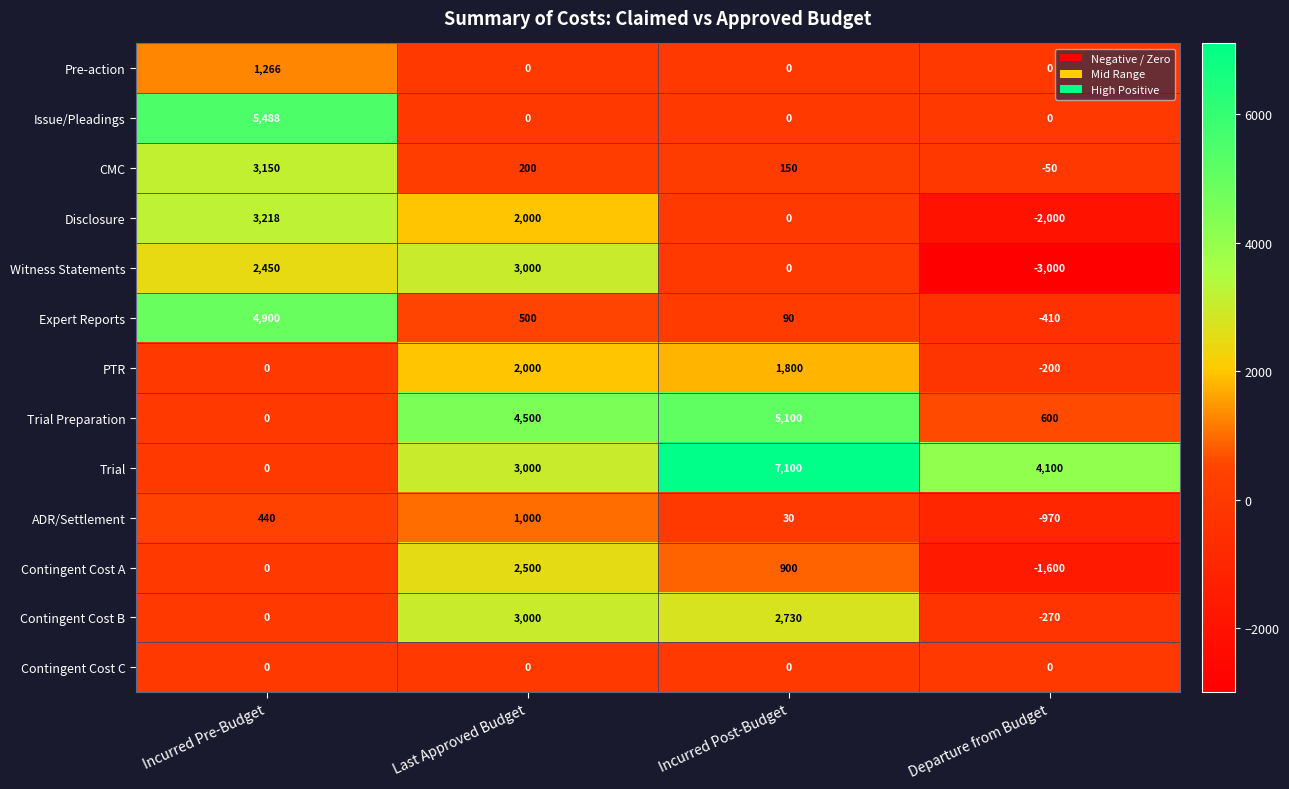

What is the minimum value for ADR/Settlement?

-970